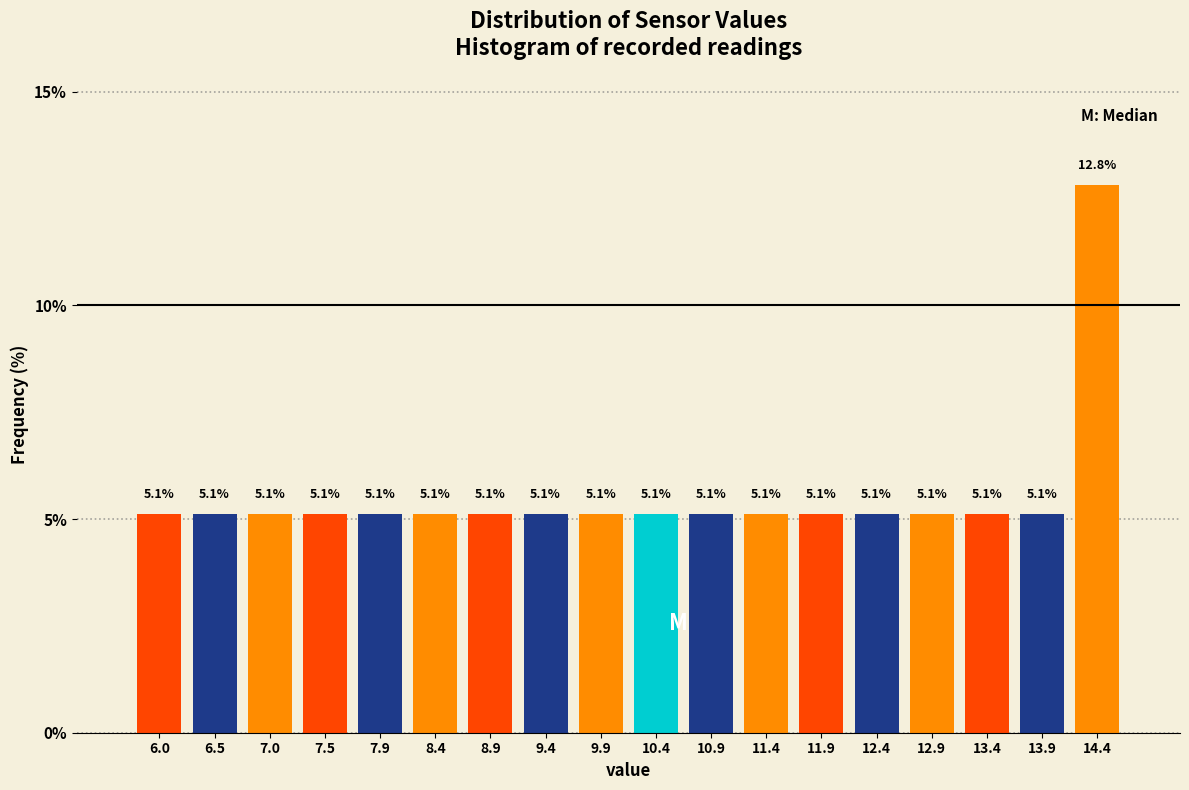

What is the height of the bar covering 9.2 to 9.7 on the x-axis?

5.1